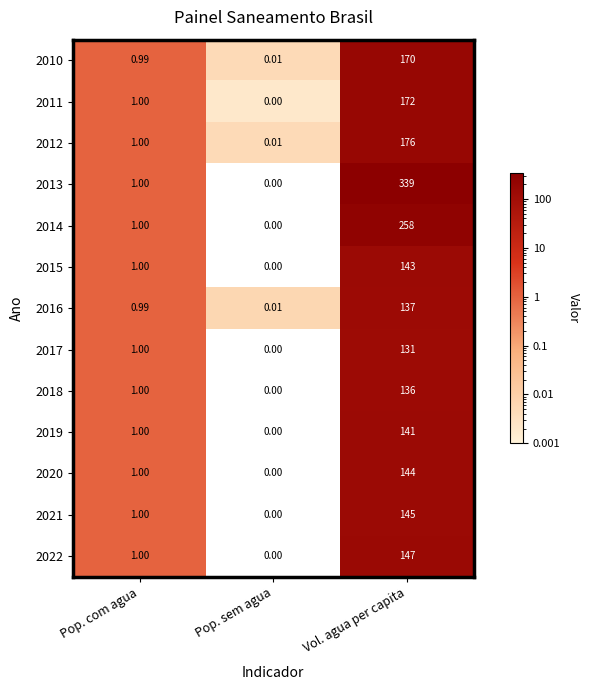

Which category has the highest value across all series?

Vol. agua per capita